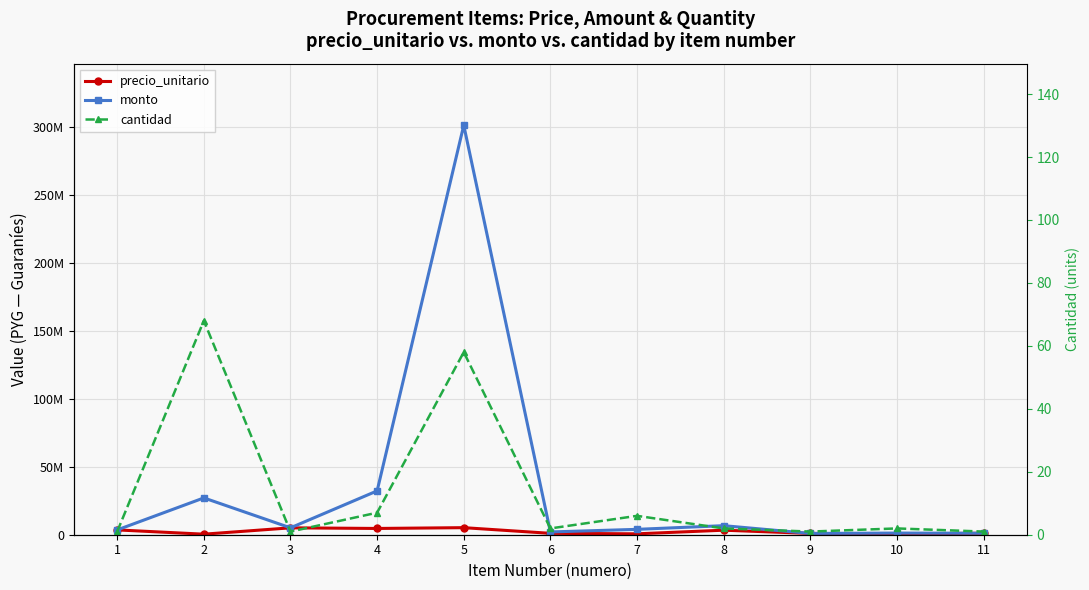

Between 4 and 10, which series saw the biggest shift?

monto